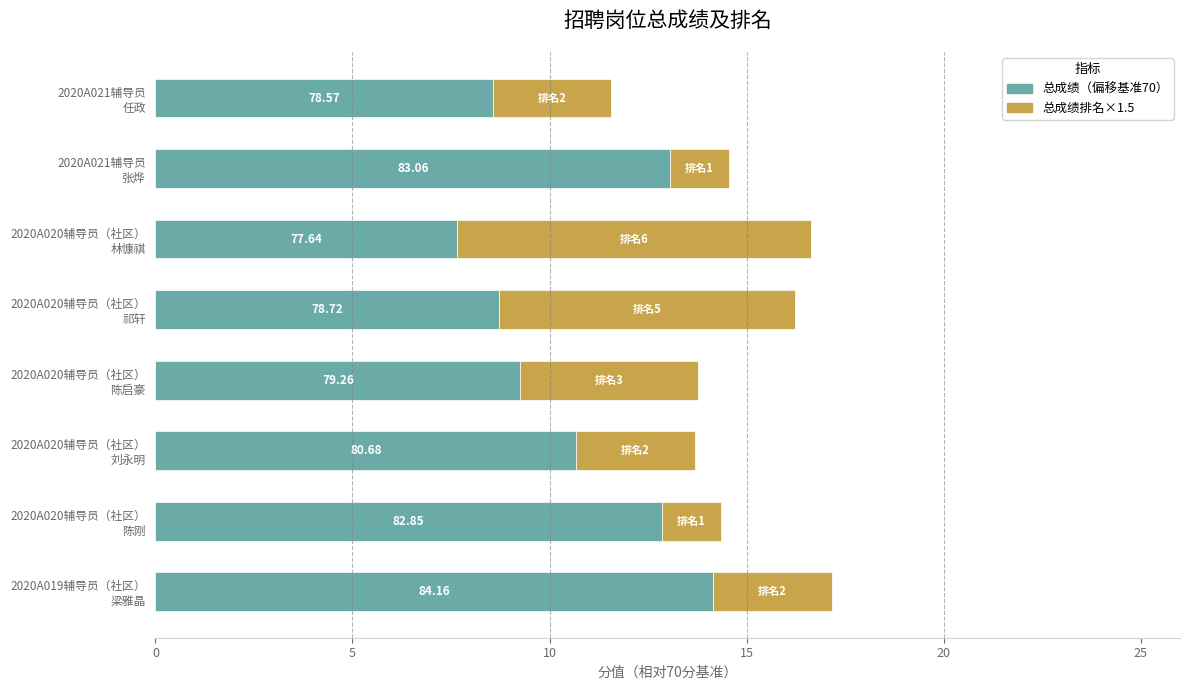

What is the average value of the 总成绩（偏移基准70） series?

10.6